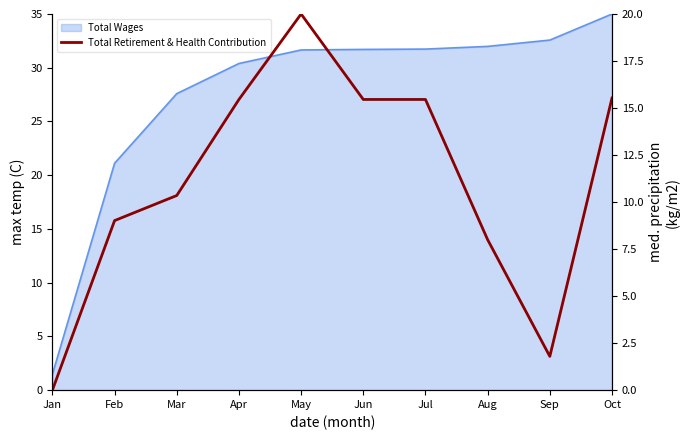

Which category has the highest value across all series?

May